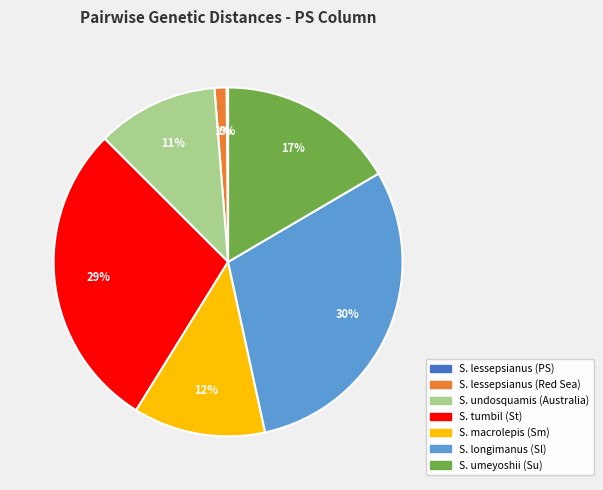

Which slice is the largest?

S. longimanus (Sl)